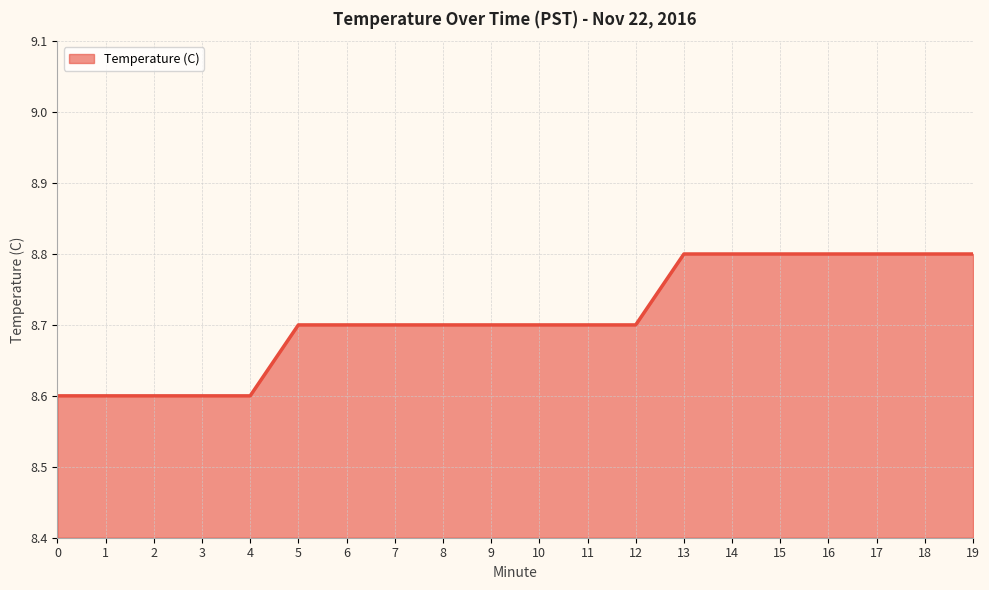

What is the greatest value displayed?

8.8